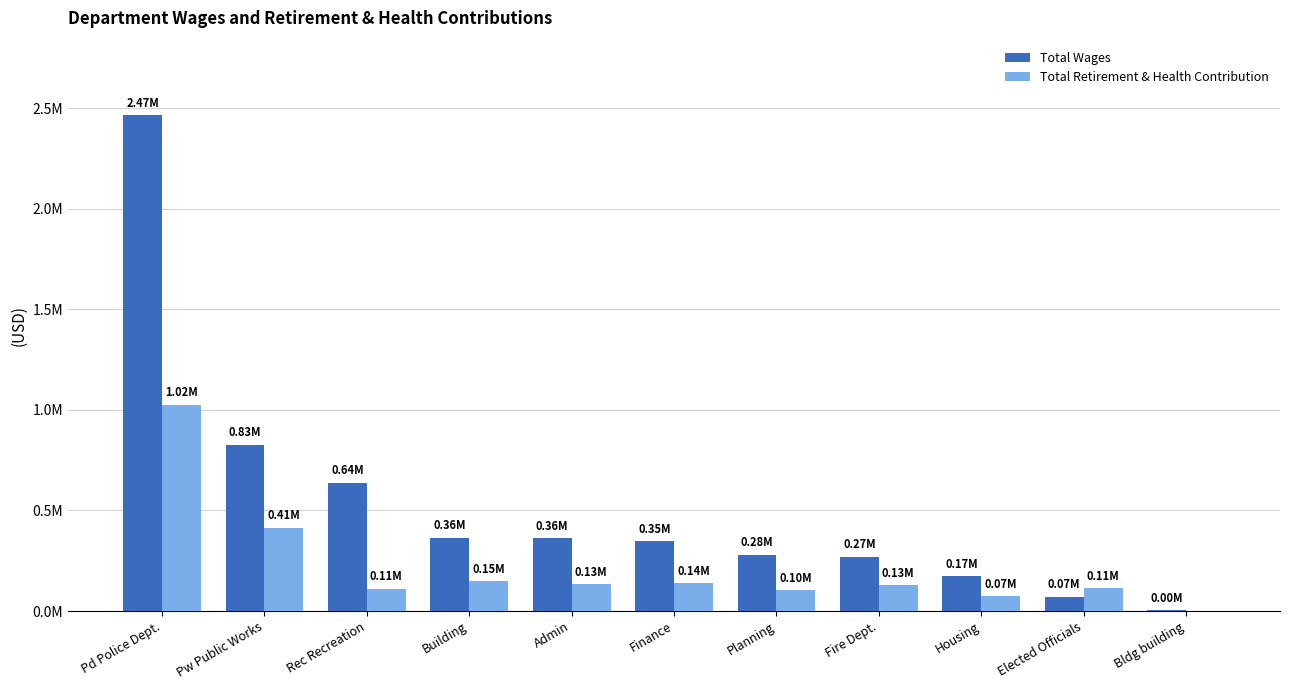

Does the chart contain stacked bars?

No